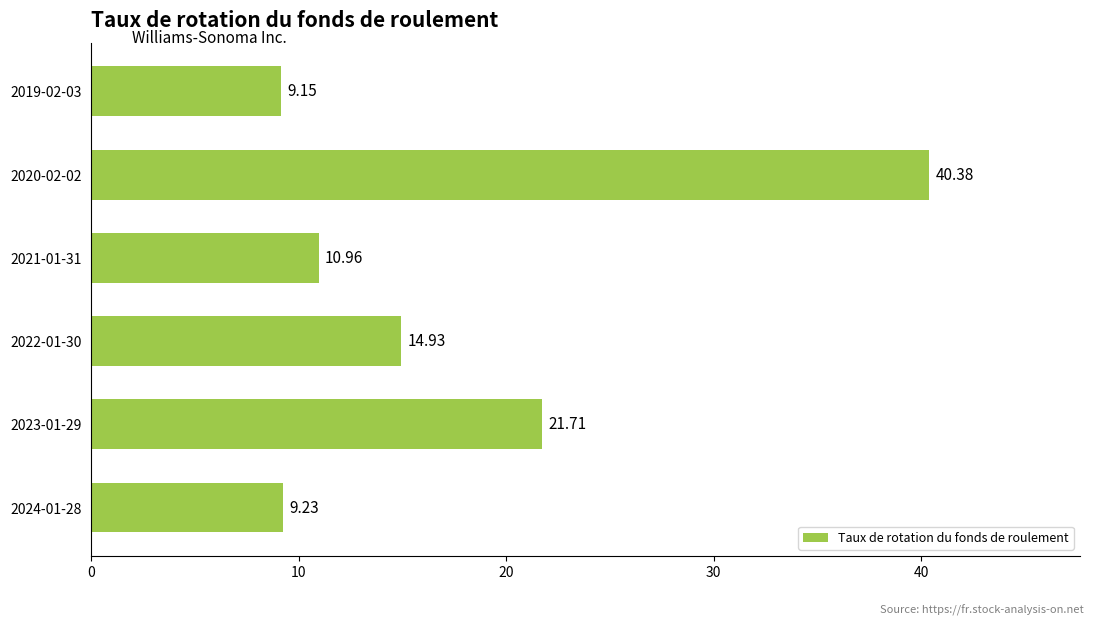

List the labels in order of value, largest first.

2020-02-02, 2023-01-29, 2022-01-30, 2021-01-31, 2024-01-28, 2019-02-03